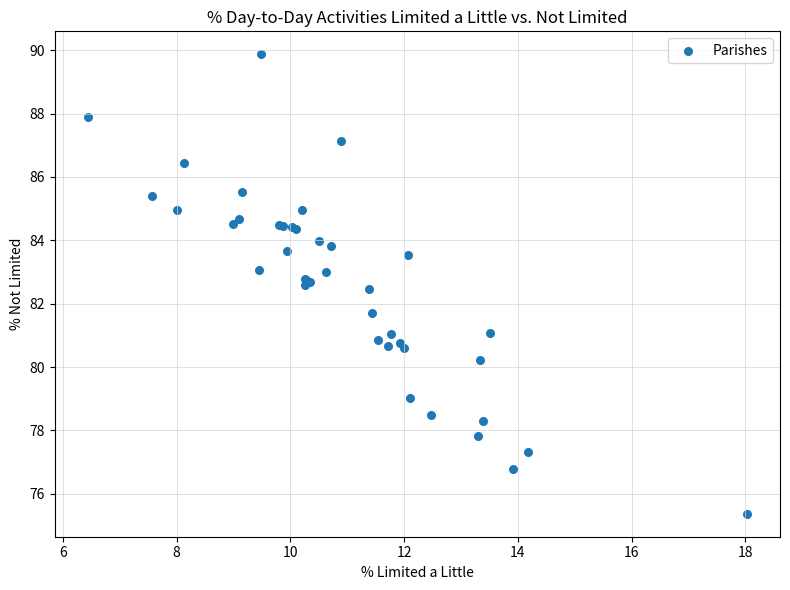

What Y value in the scatter plot is closest to 82?

81.7